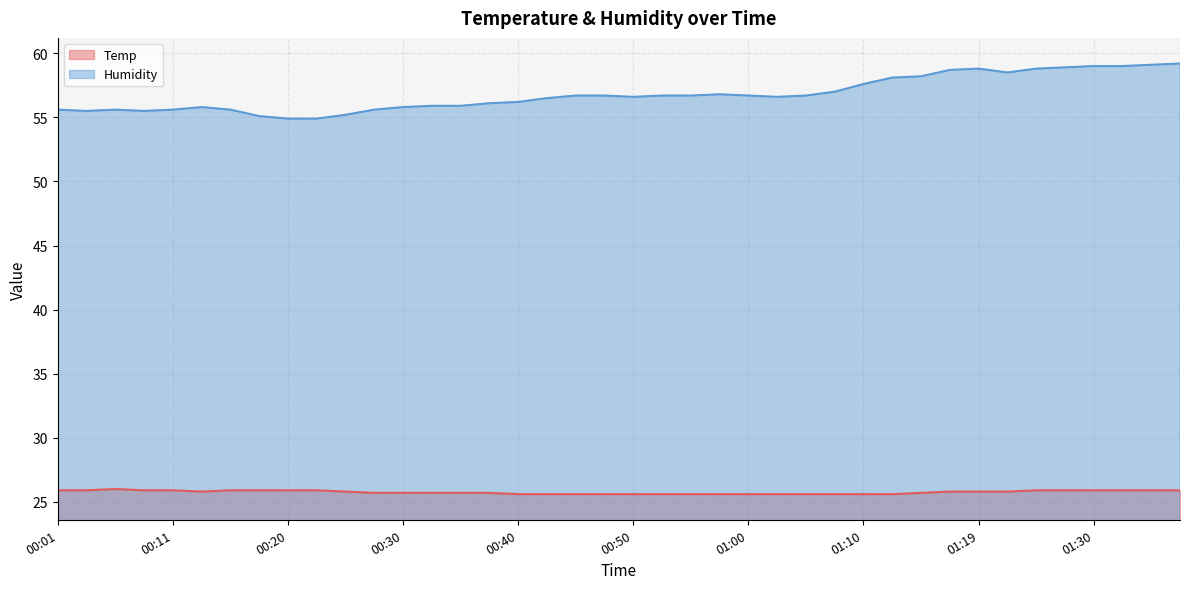

Is the value of Humidity at 01:12 greater than the value of Temp at 00:55?

Yes